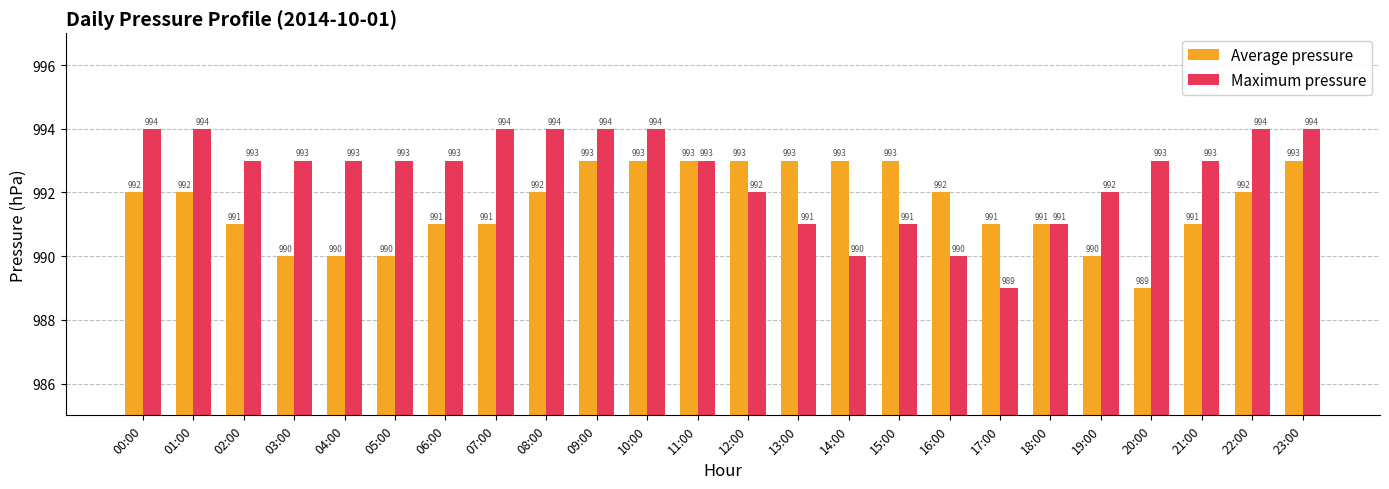

Where does the Maximum pressure series first go above 993?

00:00